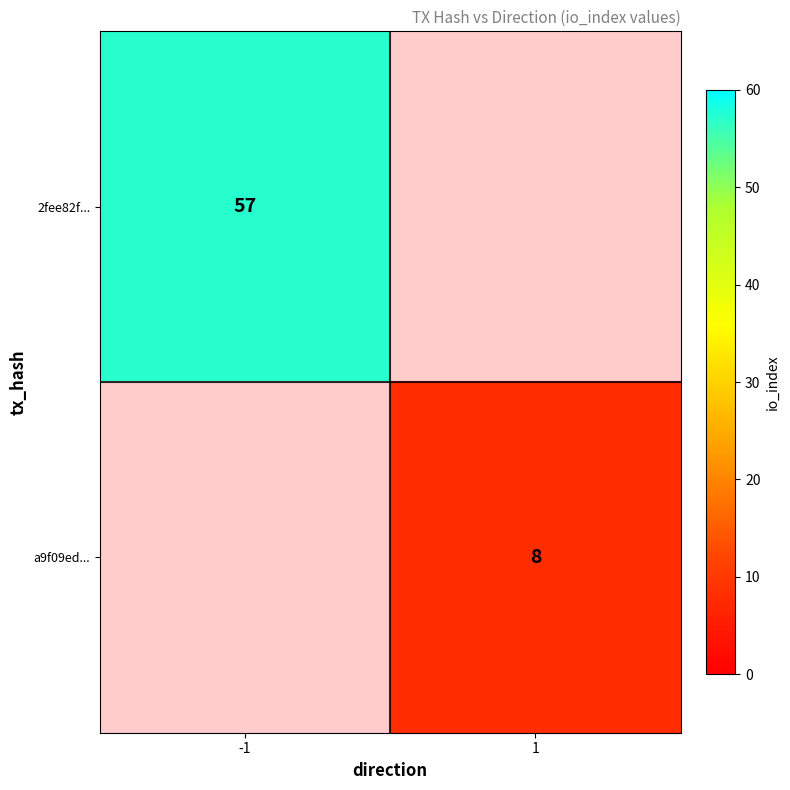

True or false: 2fee82f... has a value of 26 at -1.

False